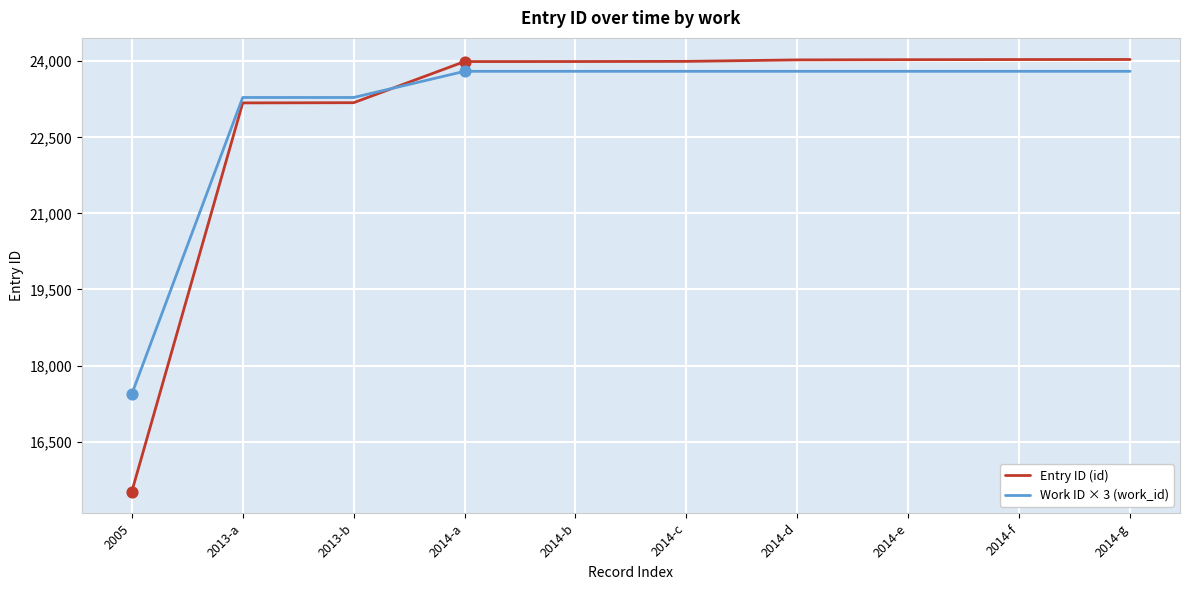

What is the difference between the highest and lowest values at 2014-c?

196